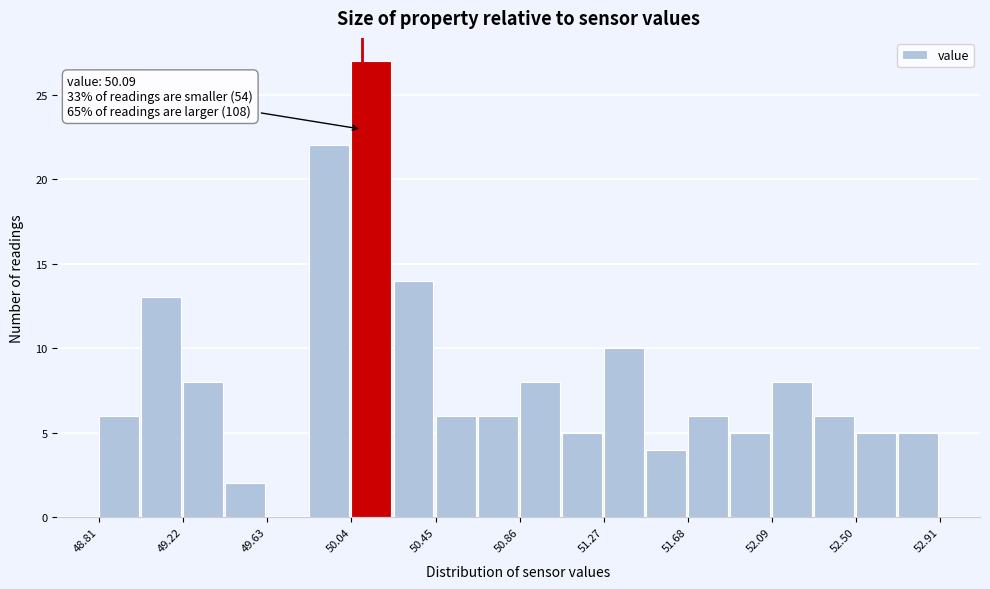

Which range on the x-axis has the tallest bar?

50.040 to 50.245